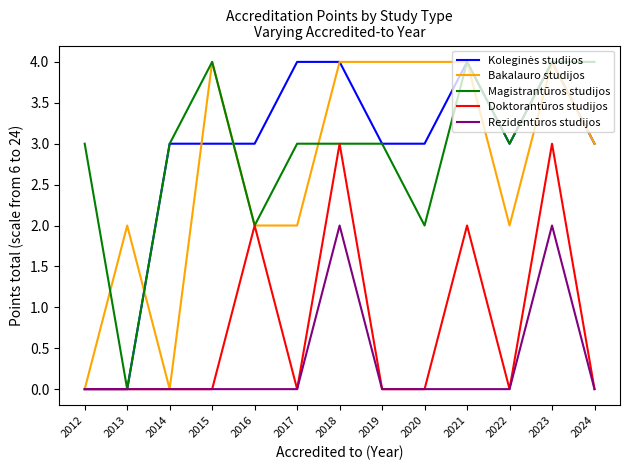

Count the Magistrantūros studijos values in the range 3 to 4.

10